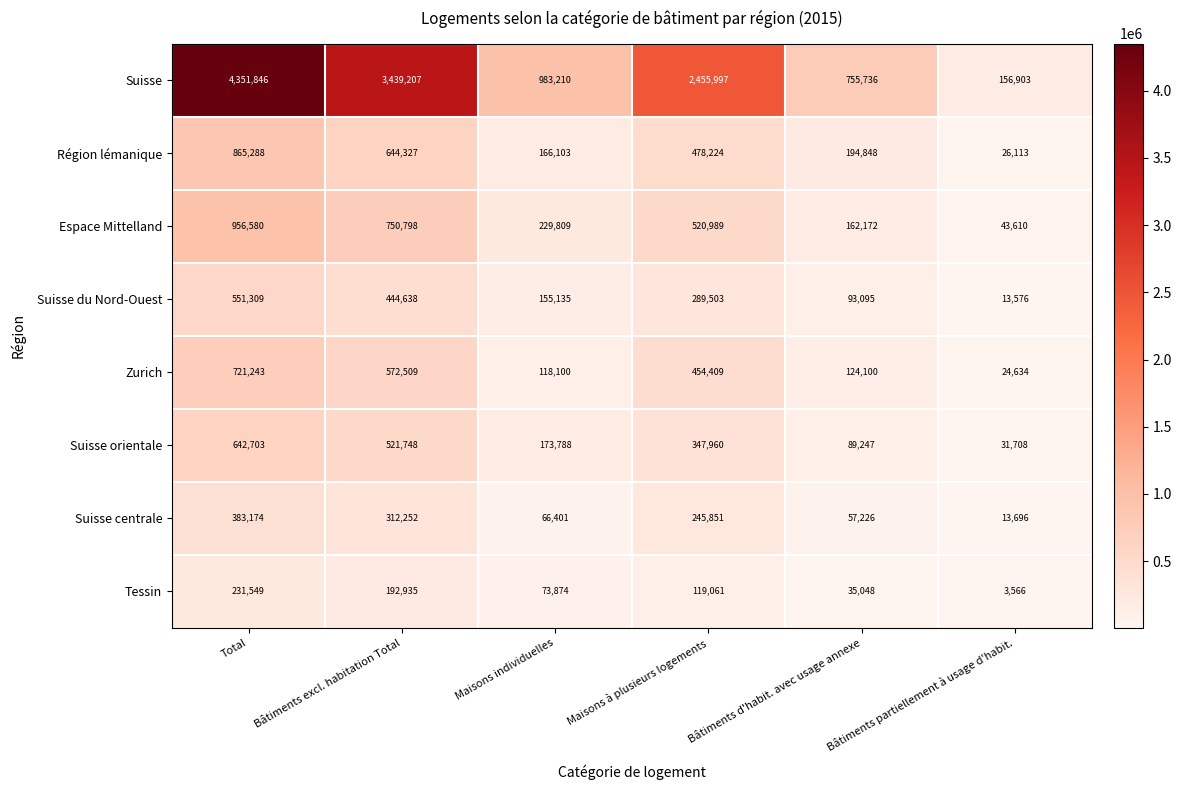

How many Suisse du Nord-Ouest values are between 93095 and 444638?

4